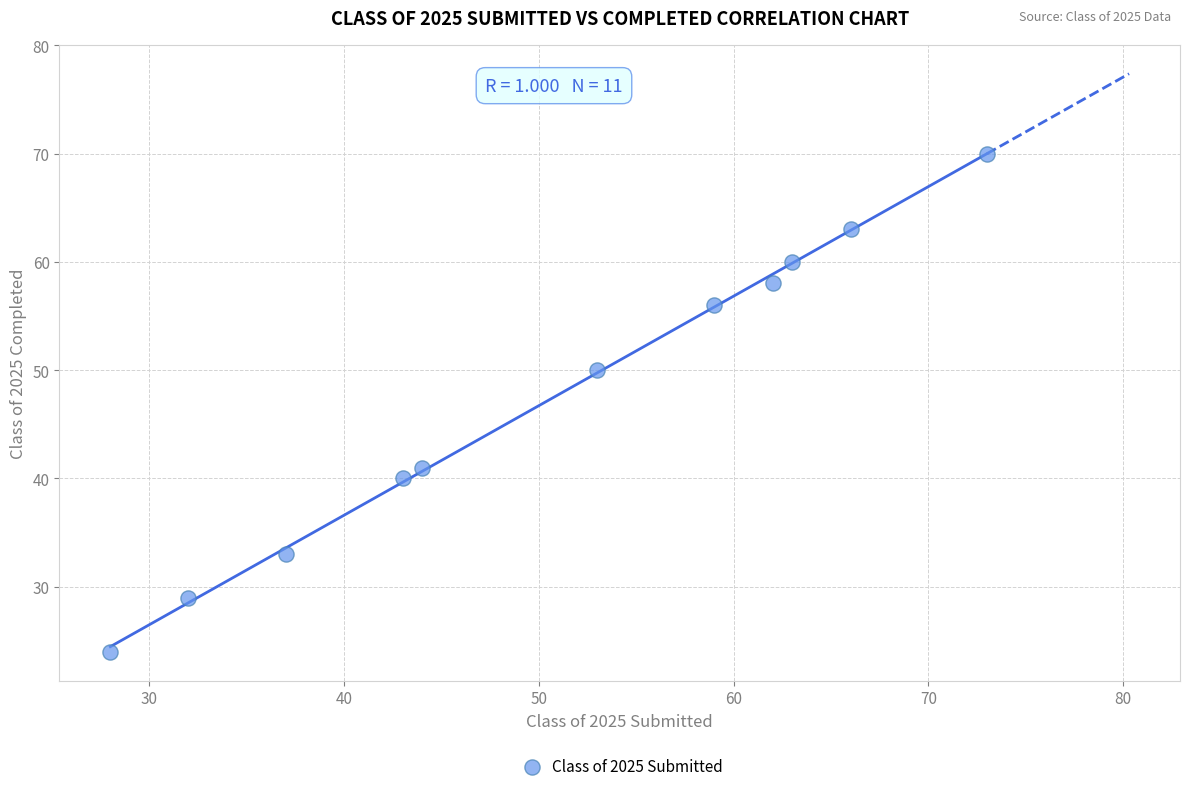

What Y value in the scatter plot is closest to 47?

50